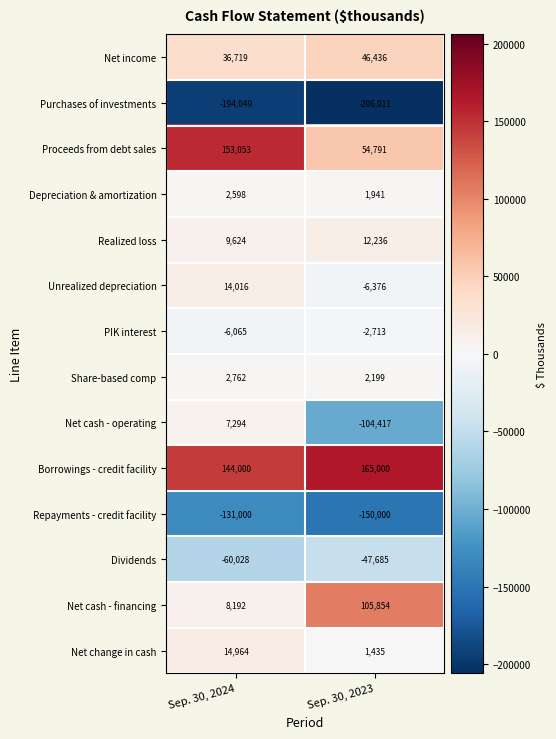

Reading left to right, extract all data points from this chart.

Net income: Sep. 30, 2024=36719	Sep. 30, 2023=46436
Purchases of investments: Sep. 30, 2024=-194049	Sep. 30, 2023=-206011
Proceeds from debt sales: Sep. 30, 2024=153053	Sep. 30, 2023=54791
Depreciation & amortization: Sep. 30, 2024=2598	Sep. 30, 2023=1941
Realized loss: Sep. 30, 2024=9624	Sep. 30, 2023=12236
Unrealized depreciation: Sep. 30, 2024=14016	Sep. 30, 2023=-6376
PIK interest: Sep. 30, 2024=-6065	Sep. 30, 2023=-2713
Share-based comp: Sep. 30, 2024=2762	Sep. 30, 2023=2199
Net cash - operating: Sep. 30, 2024=7294	Sep. 30, 2023=-104417
Borrowings - credit facility: Sep. 30, 2024=144000	Sep. 30, 2023=165000
Repayments - credit facility: Sep. 30, 2024=-131000	Sep. 30, 2023=-150000
Dividends: Sep. 30, 2024=-60028	Sep. 30, 2023=-47685
Net cash - financing: Sep. 30, 2024=8192	Sep. 30, 2023=105854
Net change in cash: Sep. 30, 2024=14964	Sep. 30, 2023=1435